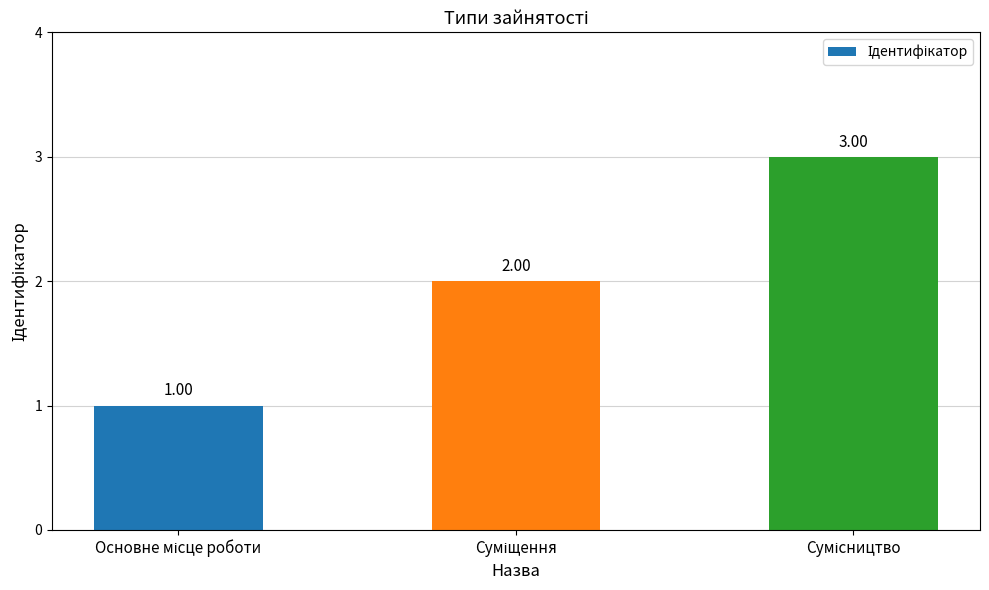

What is the sum of all values?

6